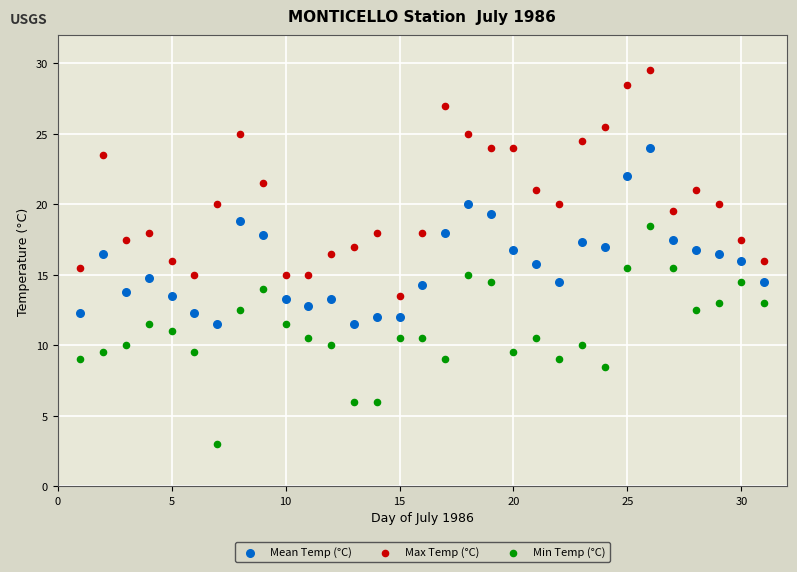

Across all data points, what is the range of X values (max minus min)?

30.0